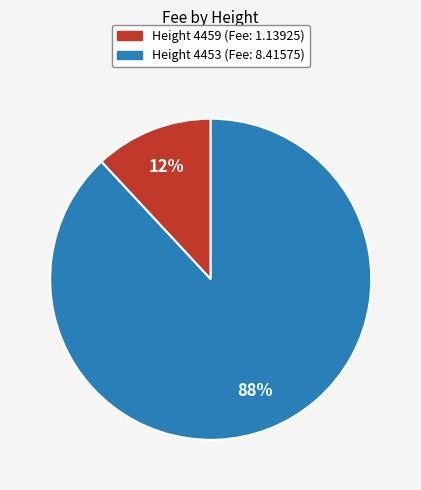

How many segments does this pie chart have?

2